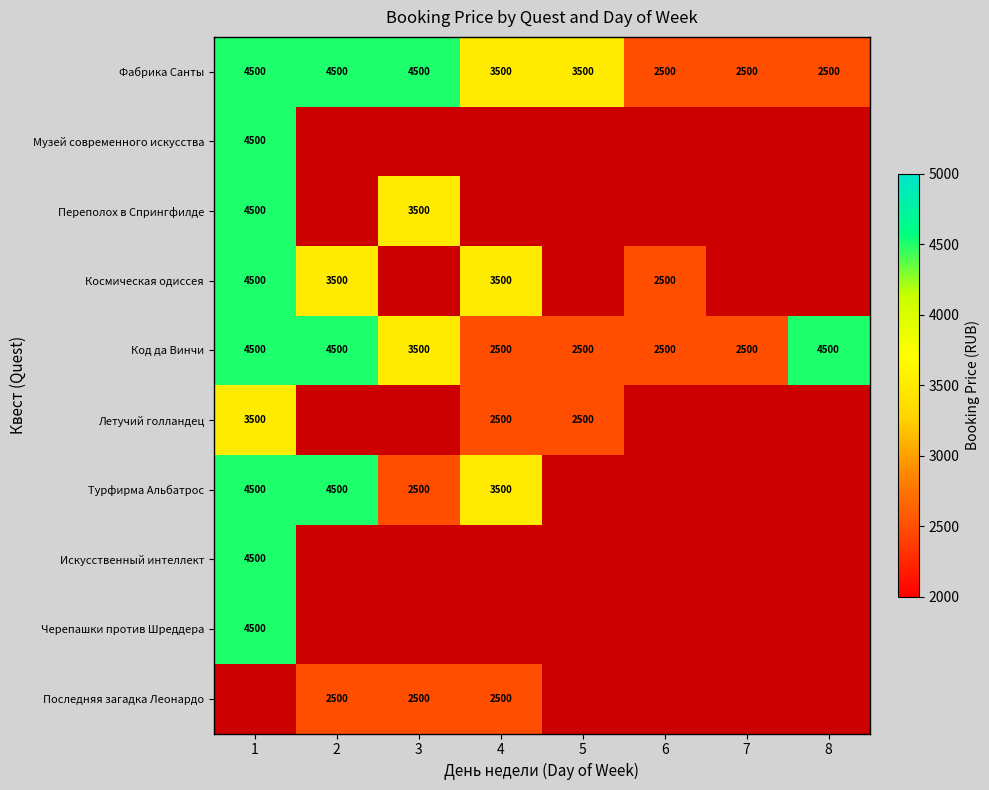

Is it true that Код да Винчи equals 4078 at 4?

False